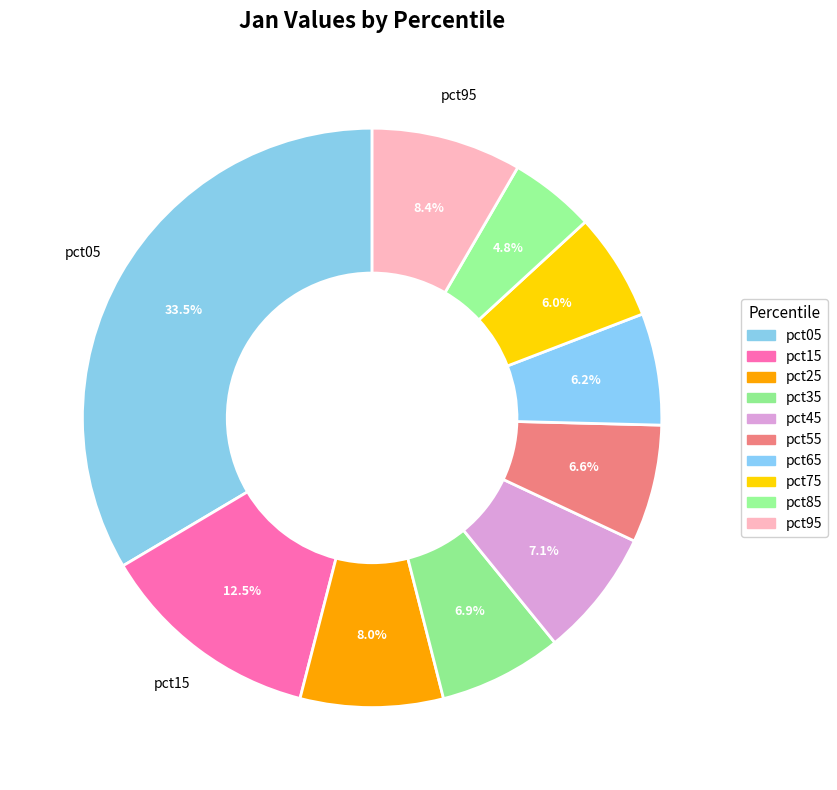

What percentage do pct35 and pct95 together represent?

15.3%